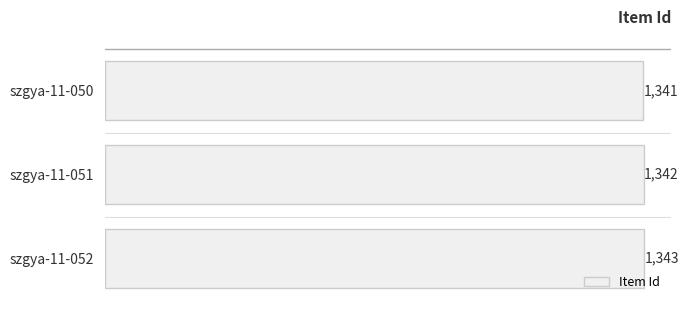

What is the change in value from szgya-11-051 to szgya-11-052?

+1